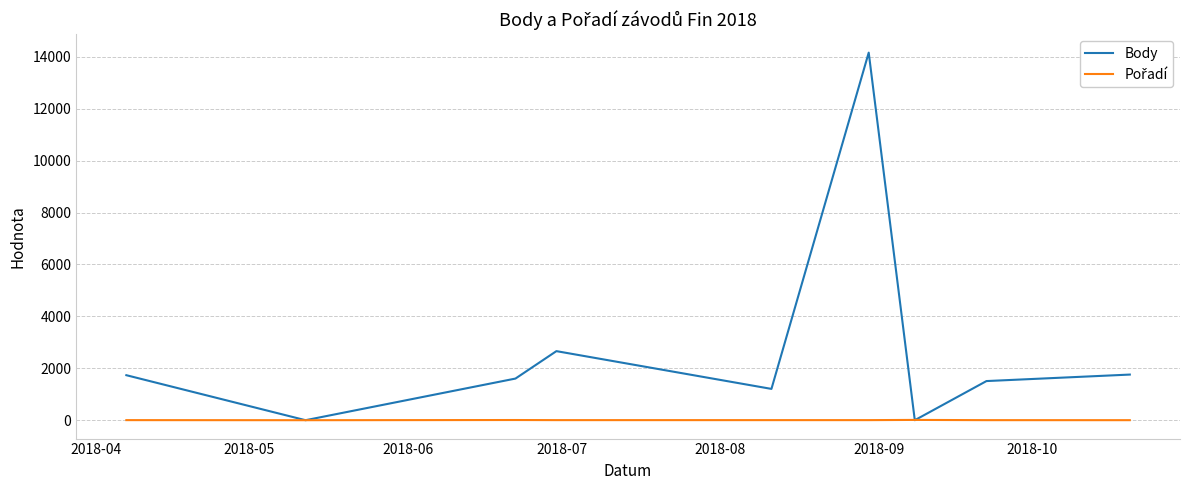

Which series has the widest spread of values?

Body